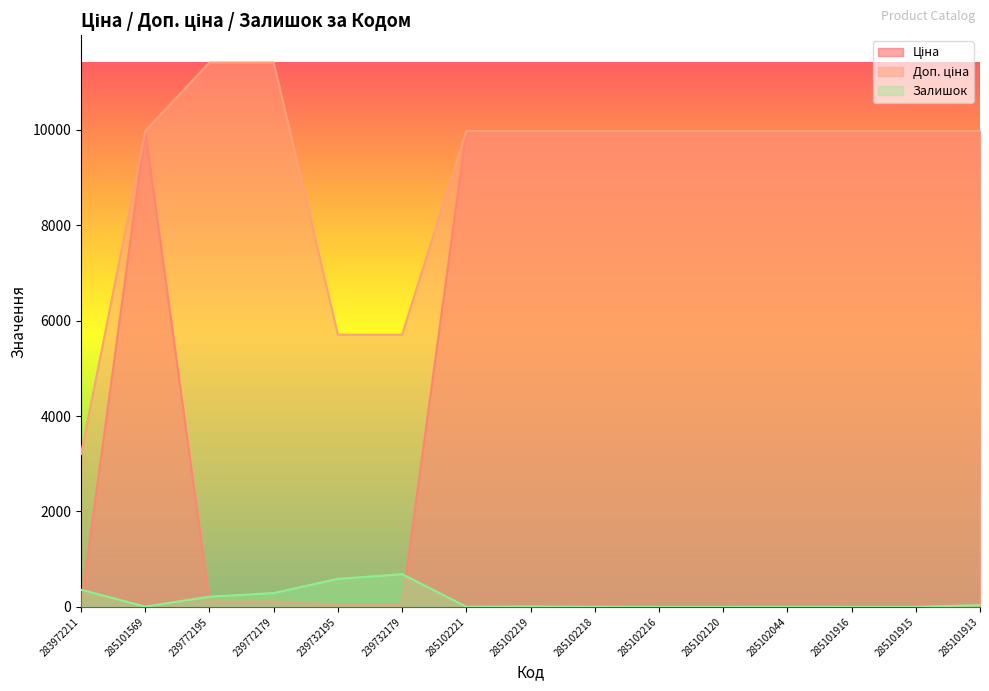

Reading right to left, what are all the values shown in this chart?

Ціна: 285101913=9975.0	285101915=9975.0	285101916=9975.0	285102044=9975.0	285102120=9975.0	285102216=9975.0	285102218=9975.0	285102219=9975.0	285102221=9975.0	239732179=57.0	239732195=57.0	239772179=114.1	239772195=114.1	285101569=9975.0	283972211=32.0
Доп. ціна: 285101913=9975.0	285101915=9975.0	285101916=9975.0	285102044=9975.0	285102120=9975.0	285102216=9975.0	285102218=9975.0	285102219=9975.0	285102221=9975.0	239732179=5705.0	239732195=5705.0	239772179=11410.0	239772195=11410.0	285101569=9975.0	283972211=3205.0
Залишок: 285101913=39.0	285101915=0.0	285101916=0.0	285102044=1.0	285102120=0.0	285102216=0.0	285102218=3.0	285102219=9.0	285102221=5.0	239732179=686.0	239732195=588.0	239772179=290.0	239772195=214.0	285101569=7.0	283972211=360.0